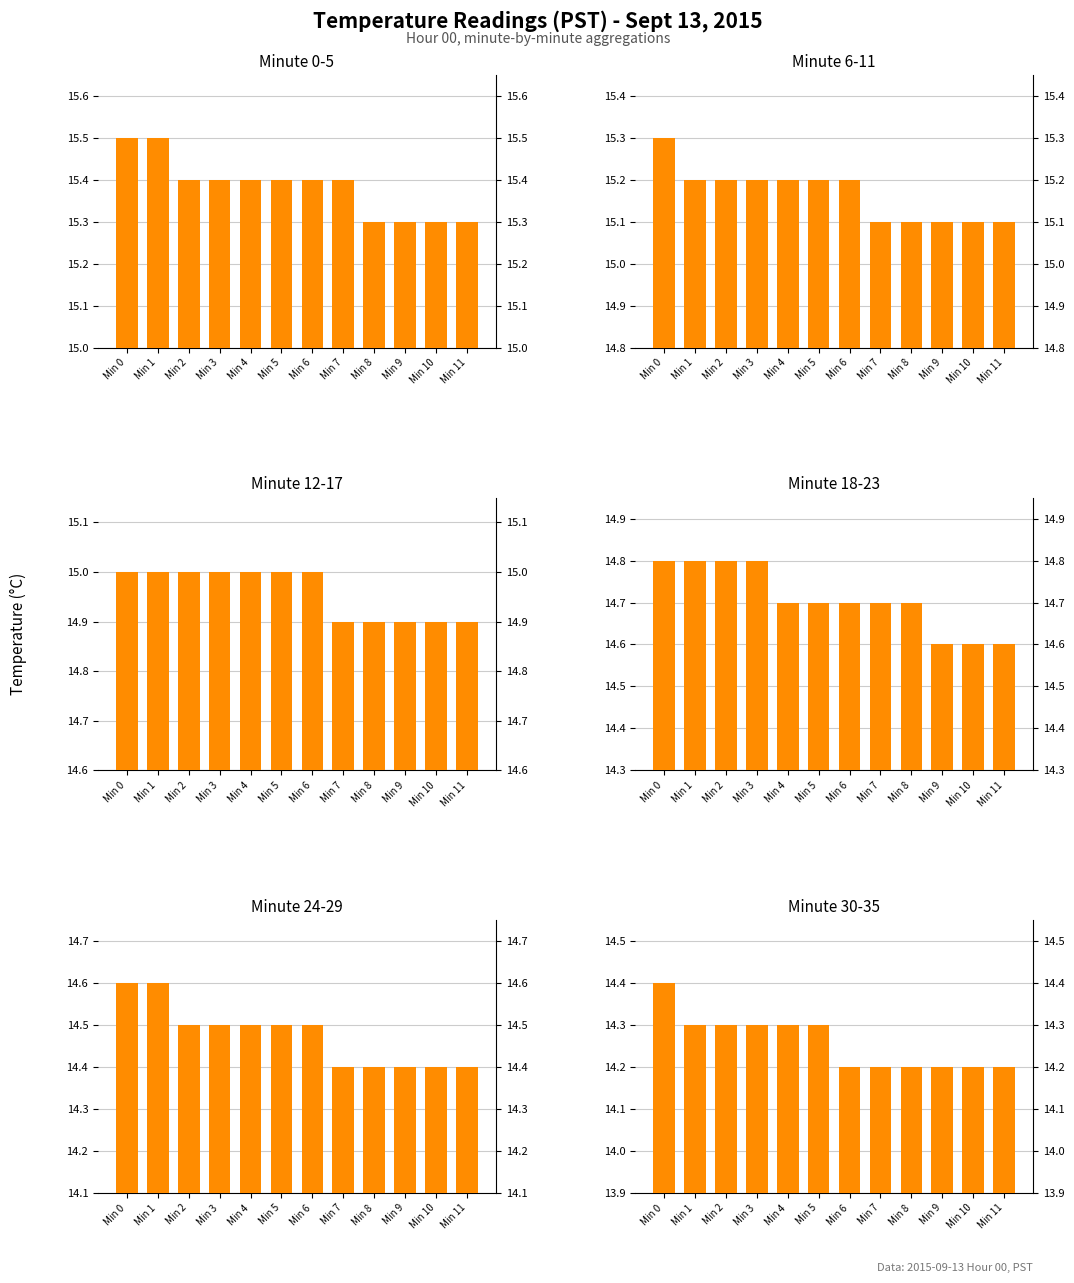

What is the smallest value displayed?

14.2